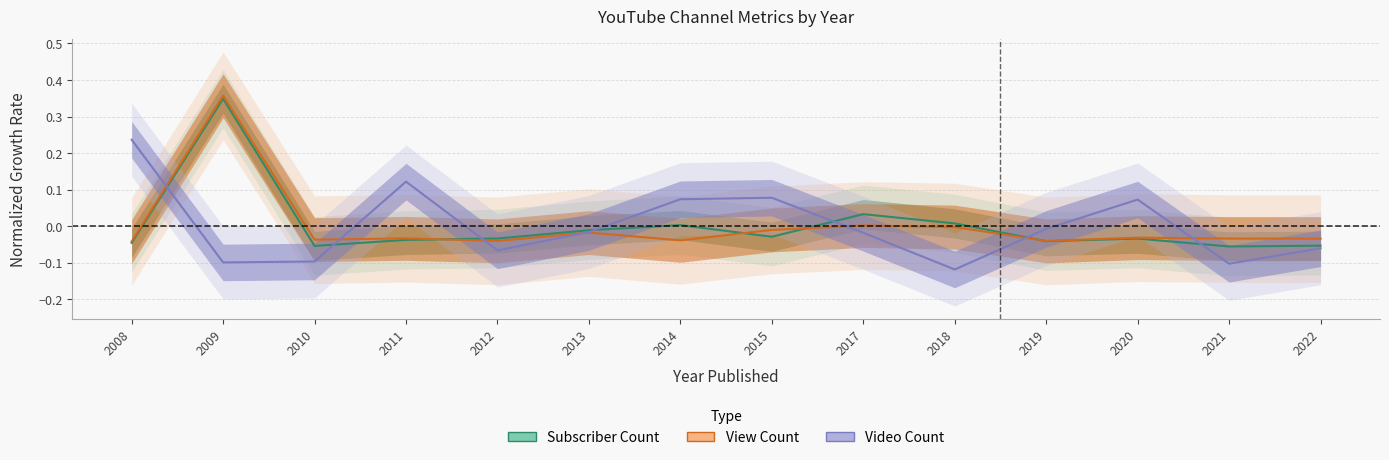

What is the greatest value displayed?

0.4